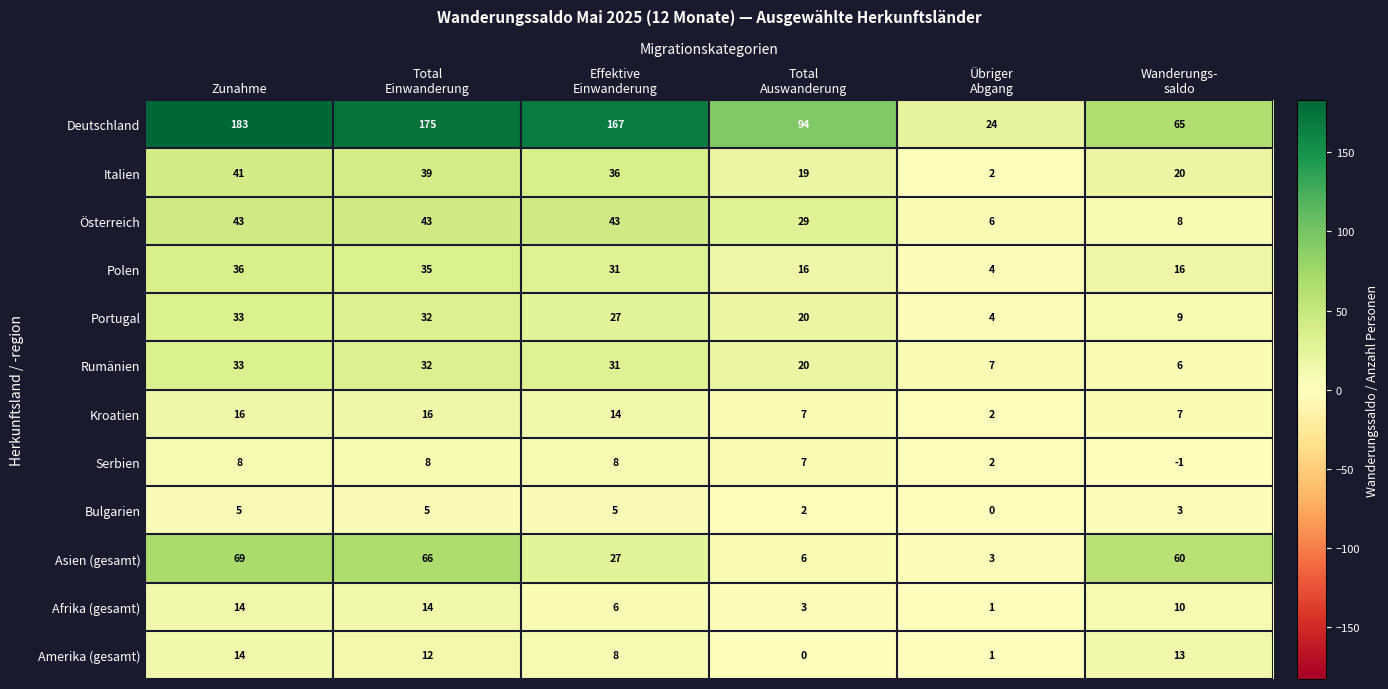

What is the maximum value for Italien?

41